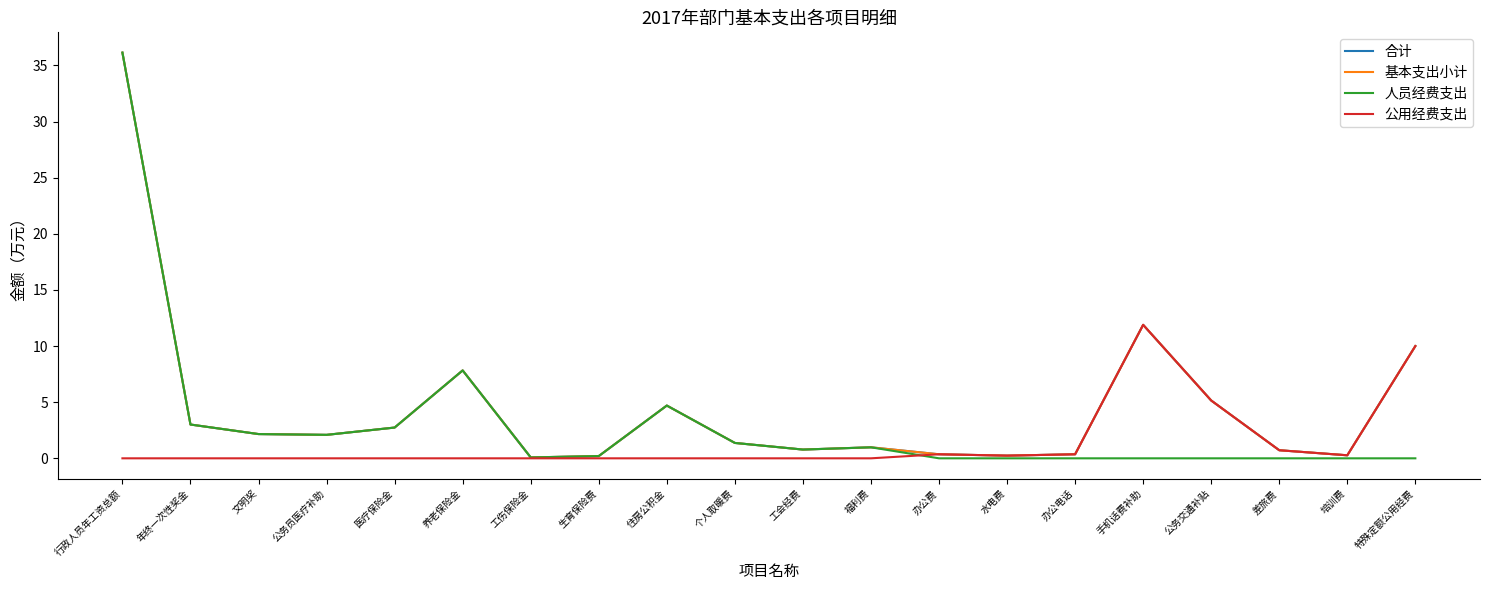

Is this an area chart (filled region under the line)?

No